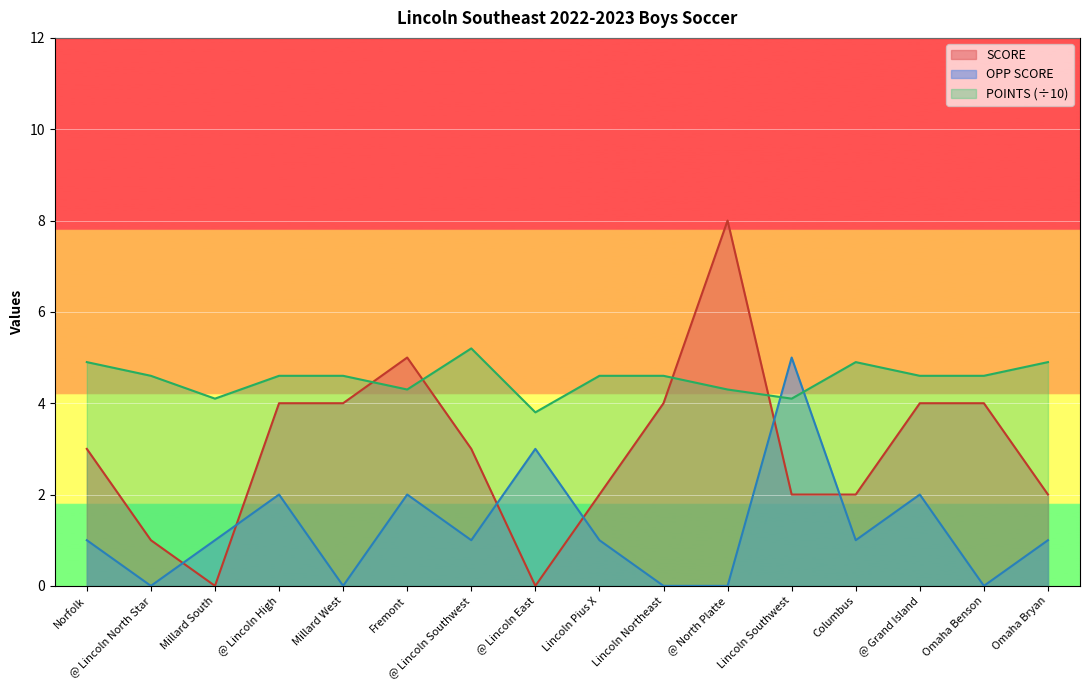

True or false: SCORE and POINTS cross at least once.

True